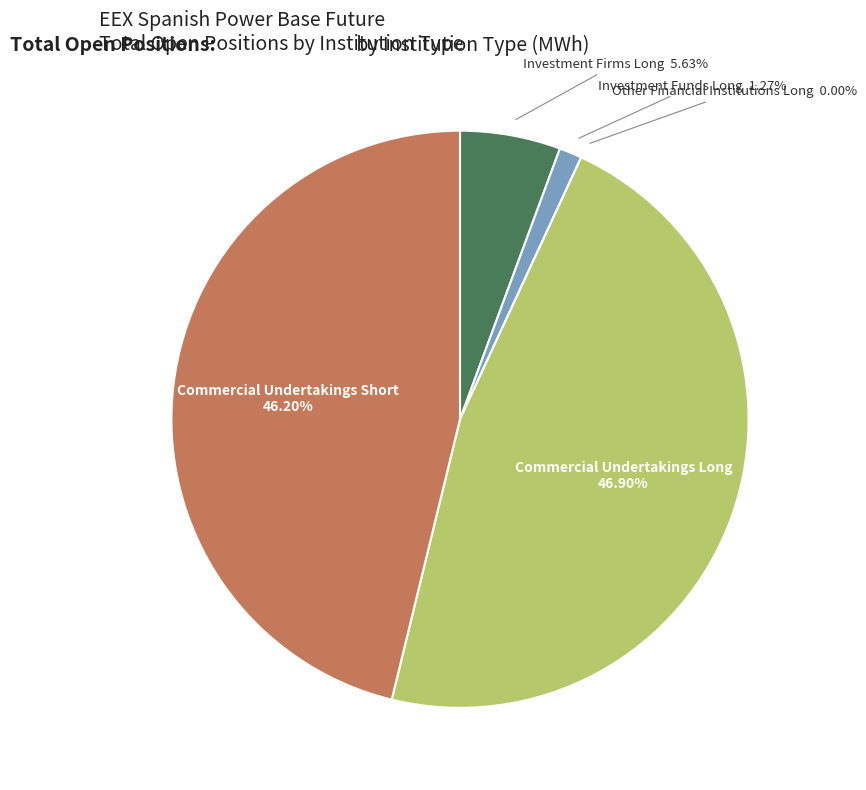

Is there a majority slice in this chart?

No